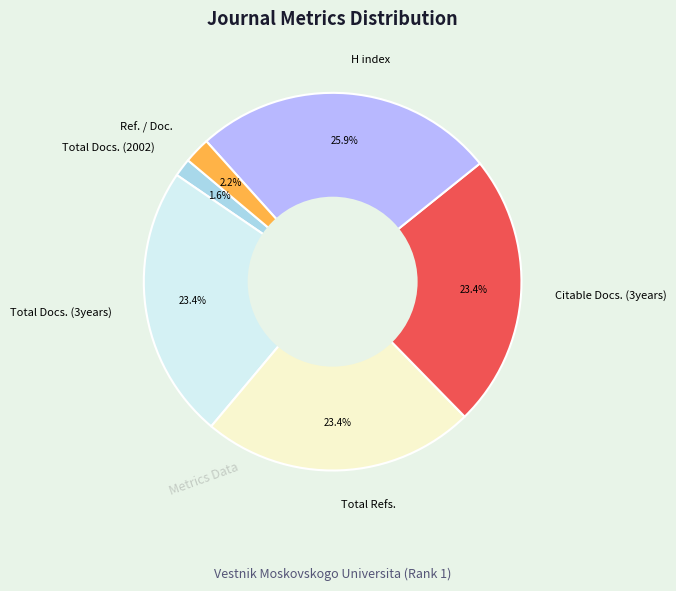

To the nearest percent, what portion does Total Refs. represent?

23%